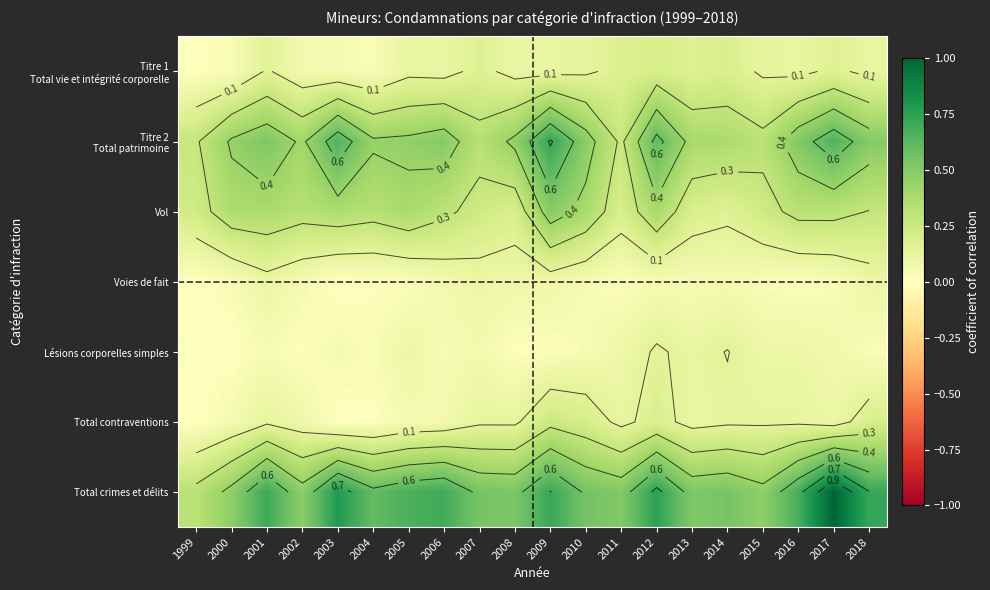

What is the difference between the highest and lowest values at 2000?

0.5